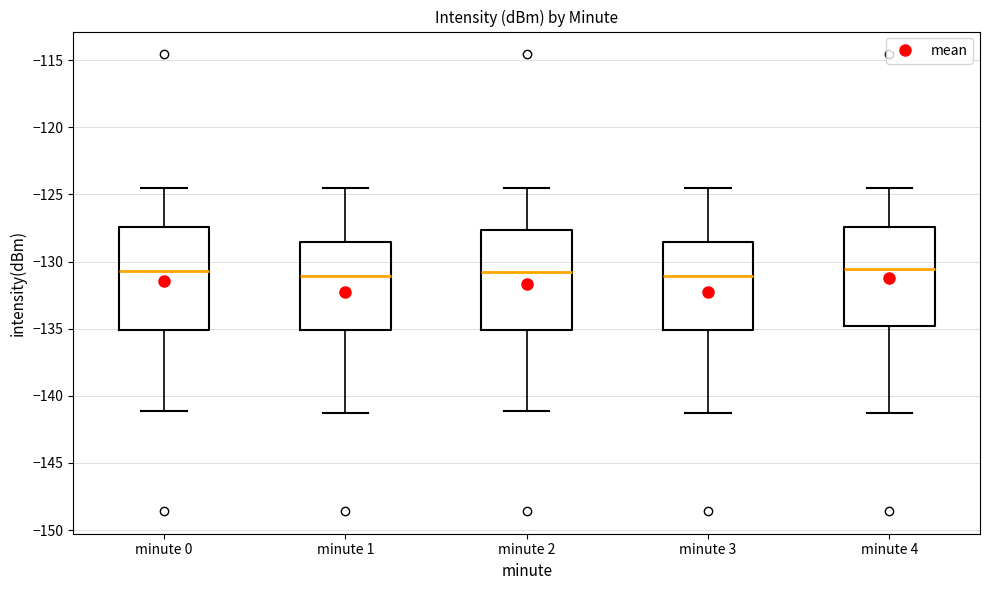

Reading left to right, transcribe this box plot: for each box, give where its median line is, the range the box spans, and where its two whiskers end, as read against the y-axis. The values are not printed on the chart, so give them approximately, as read against the axis.

minute 0: median -130.5, box -135.0 to -127.5, whiskers -141.0 to -124.5
minute 1: median -131.0, box -135.0 to -128.5, whiskers -141.5 to -124.5
minute 2: median -131.0, box -135.0 to -127.5, whiskers -141.0 to -124.5
minute 3: median -131.0, box -135.0 to -128.5, whiskers -141.5 to -124.5
minute 4: median -130.5, box -135.0 to -127.5, whiskers -141.5 to -124.5